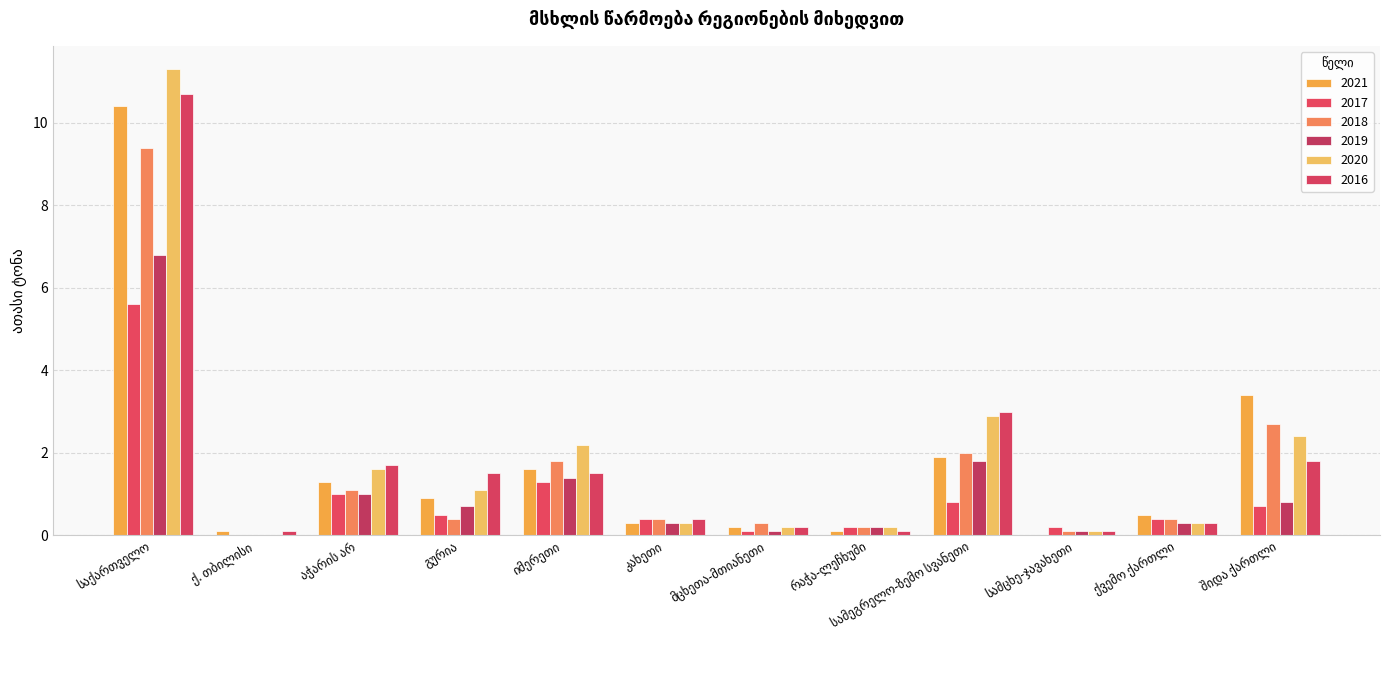

How many groups of bars are there?

12